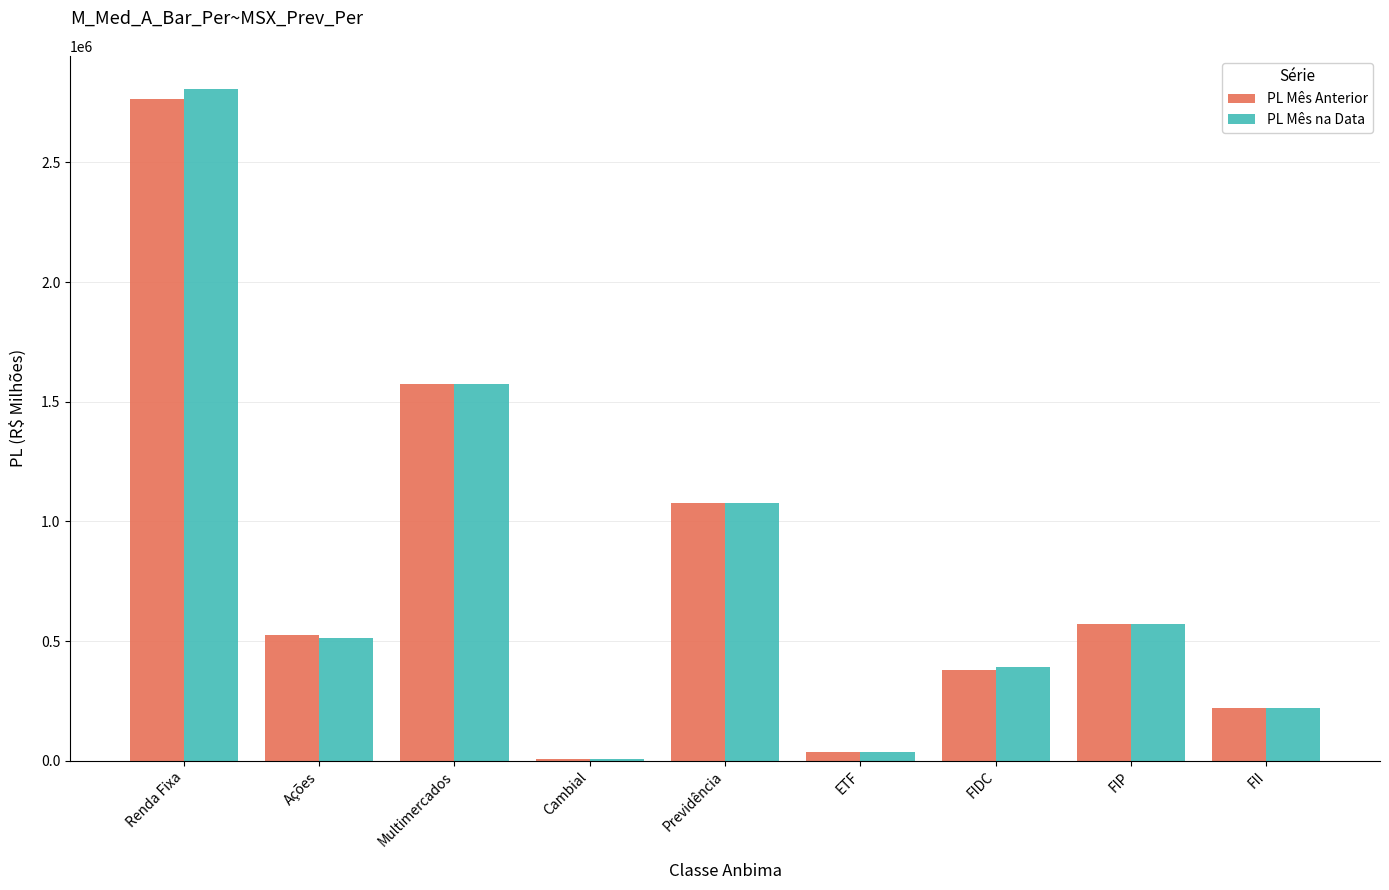

Reading left to right, transcribe all the data shown in this chart.

PL Mês Anterior: Renda Fixa=2764867.1	Ações=524809.0	Multimercados=1573107.5	Cambial=8143.9	Previdência=1075685.4	ETF=37484.3	FIDC=377610.7	FIP=572482.4	FII=221499.5
PL Mês na Data: Renda Fixa=2805266.2	Ações=512487.2	Multimercados=1573622.3	Cambial=7804.2	Previdência=1079065.4	ETF=34732.7	FIDC=391601.8	FIP=572420.7	FII=221499.5